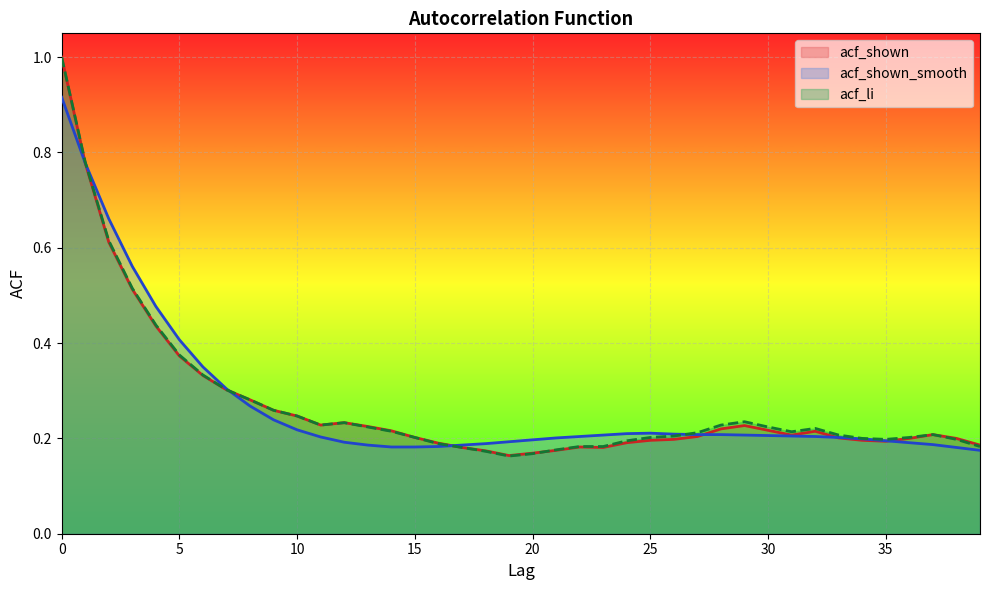

True or false: acf_shown_smooth and acf_li intersect in this chart.

True